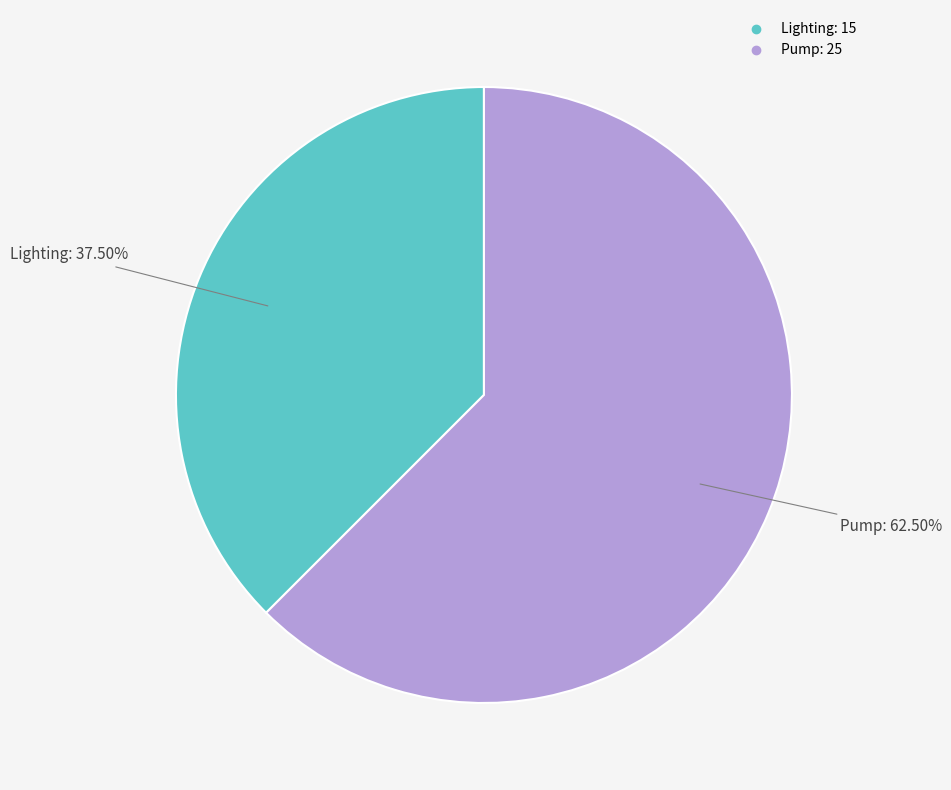

Do Pump and Lighting together represent more than half of the pie?

Yes